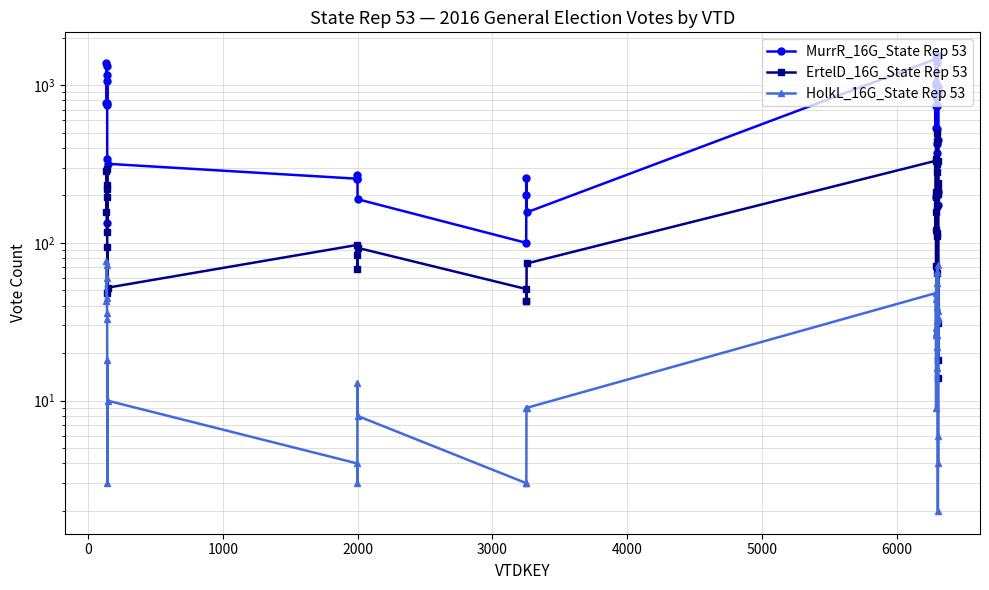

True or false: MurrR_16G_State Rep 53 and ErtelD_16G_State Rep 53 intersect in this chart.

False